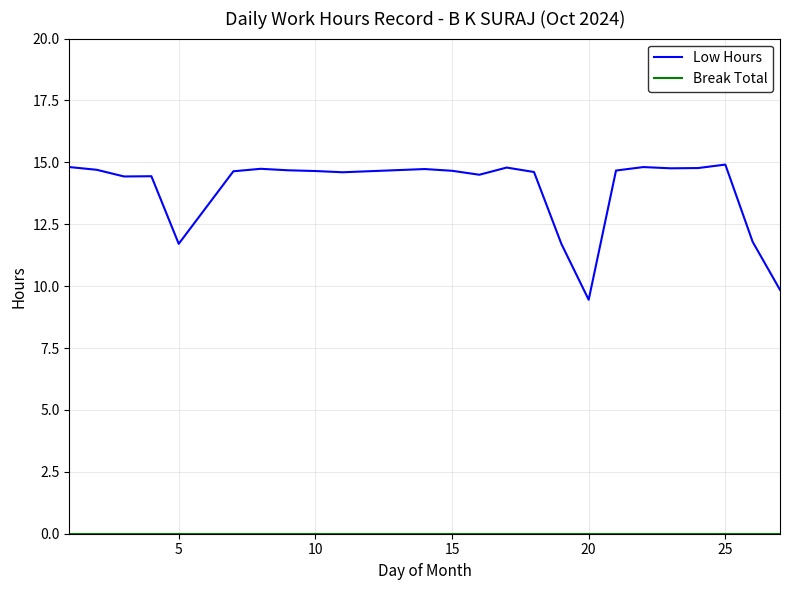

Which series has the largest total across all categories?

Low Hours